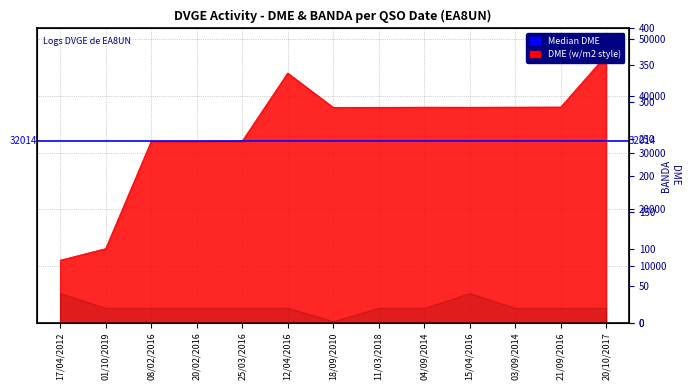

What is the ratio of the value at 04/09/2014 to the value at 01/10/2019?

2.9